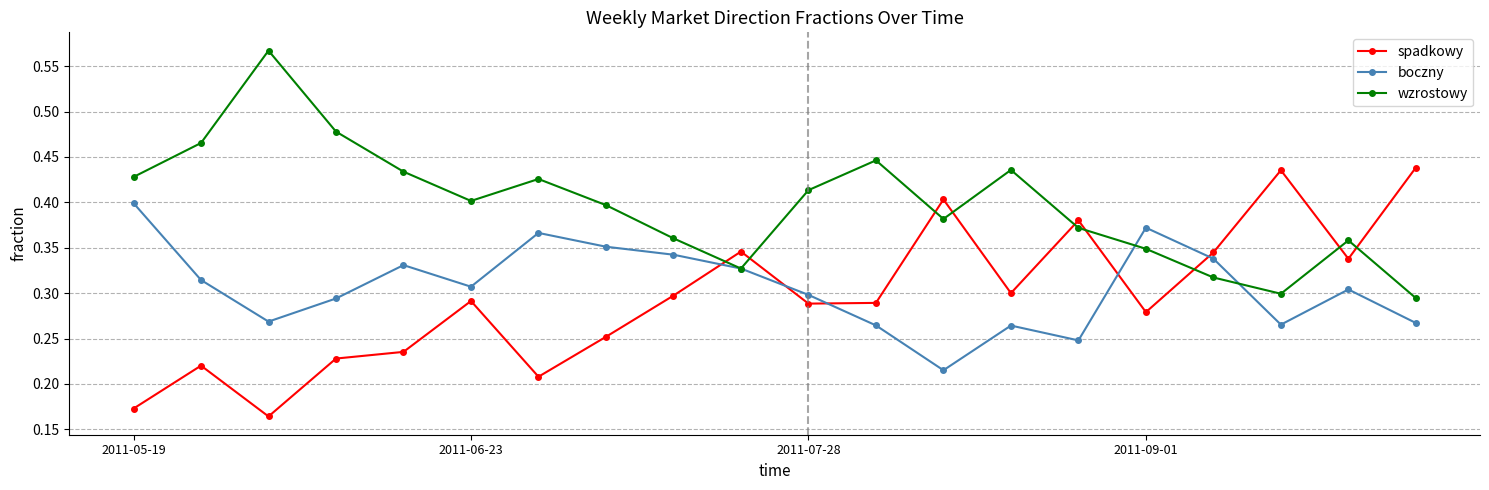

At how many categories does at least one series exceed 0?

20